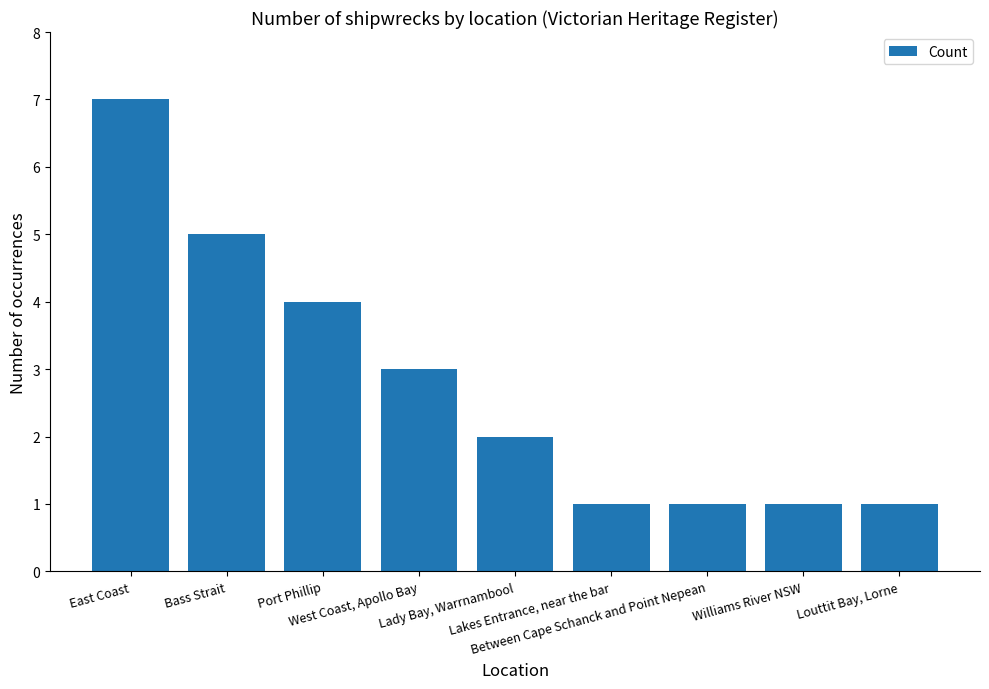

What is the difference between the values at West Coast, Apollo Bay and Lakes Entrance, near the bar?

2